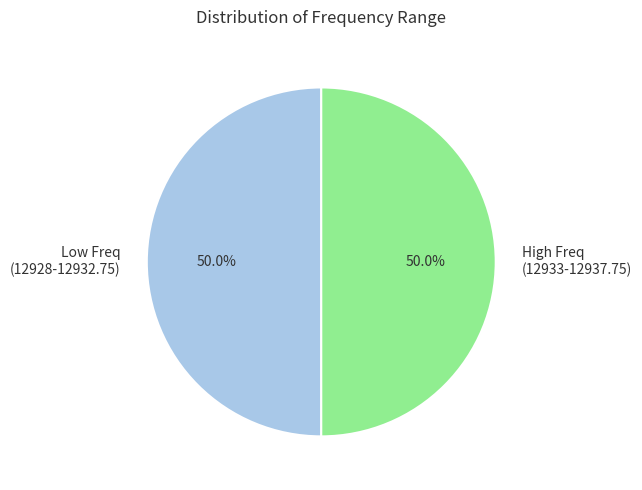

Is the sum of Low Freq (12928-12932.75) and High Freq (12933-12937.75) greater than half?

Yes